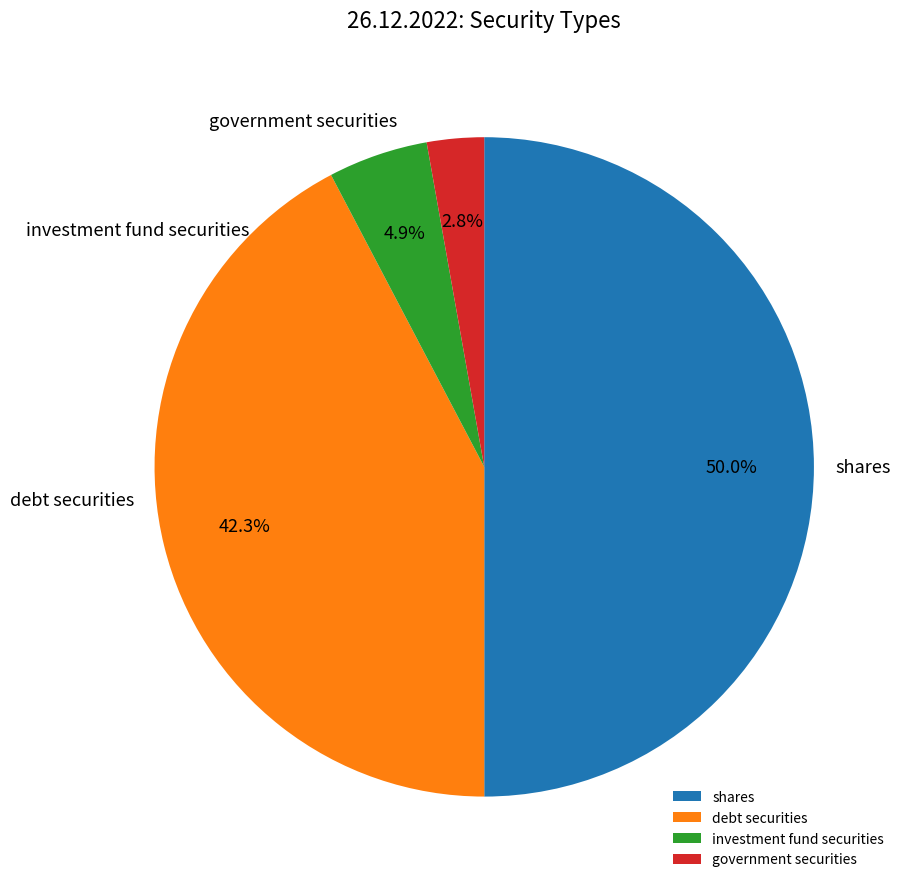

What percentage is the debt securities slice, to the nearest percent?

42%